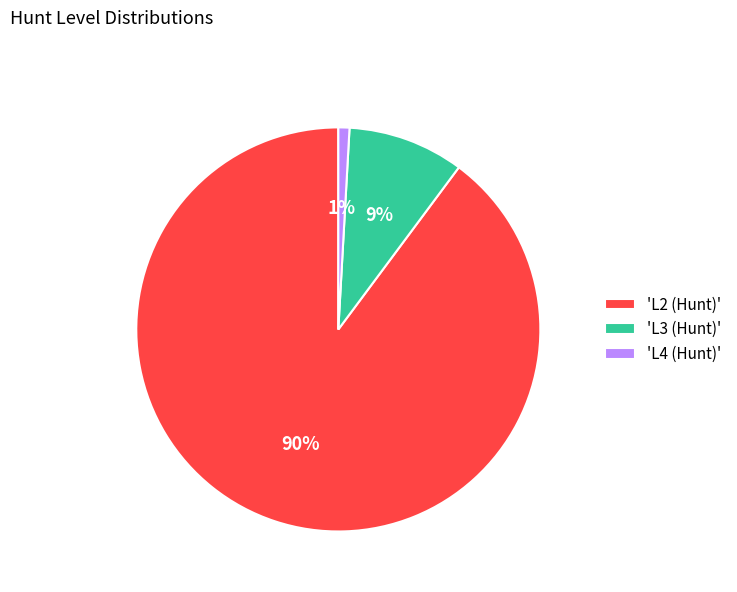

How many segments does this pie chart have?

3